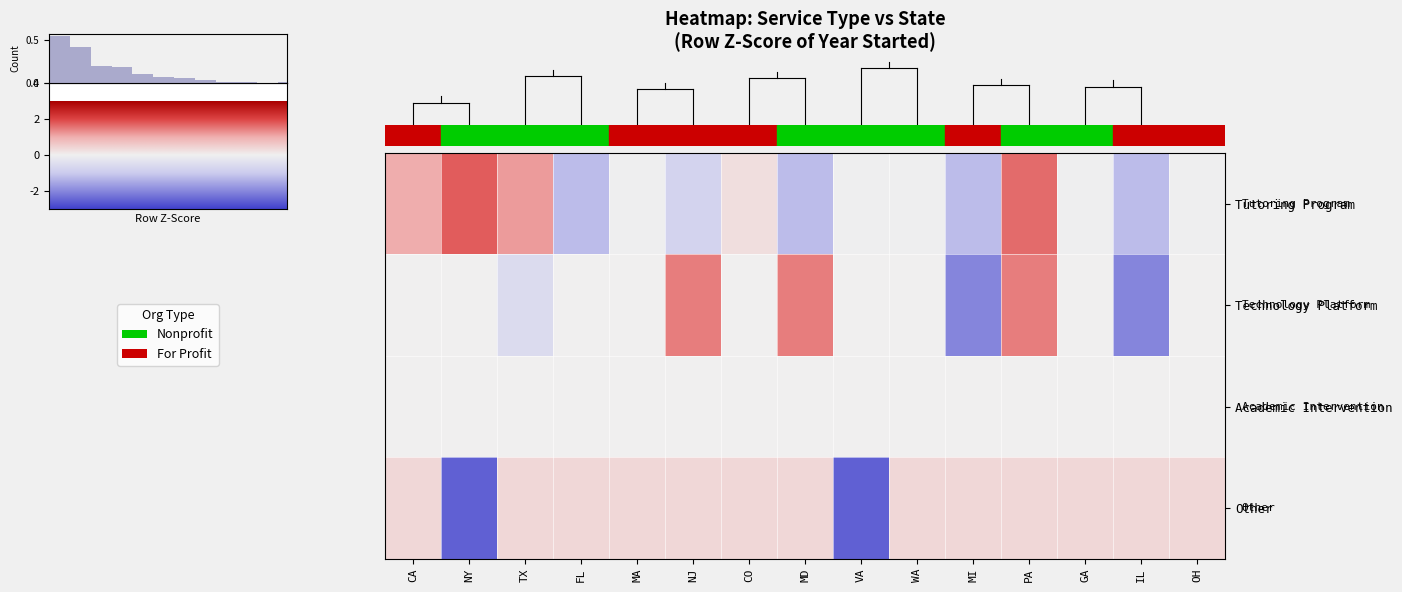

At which category is the sum across all series the highest?

PA